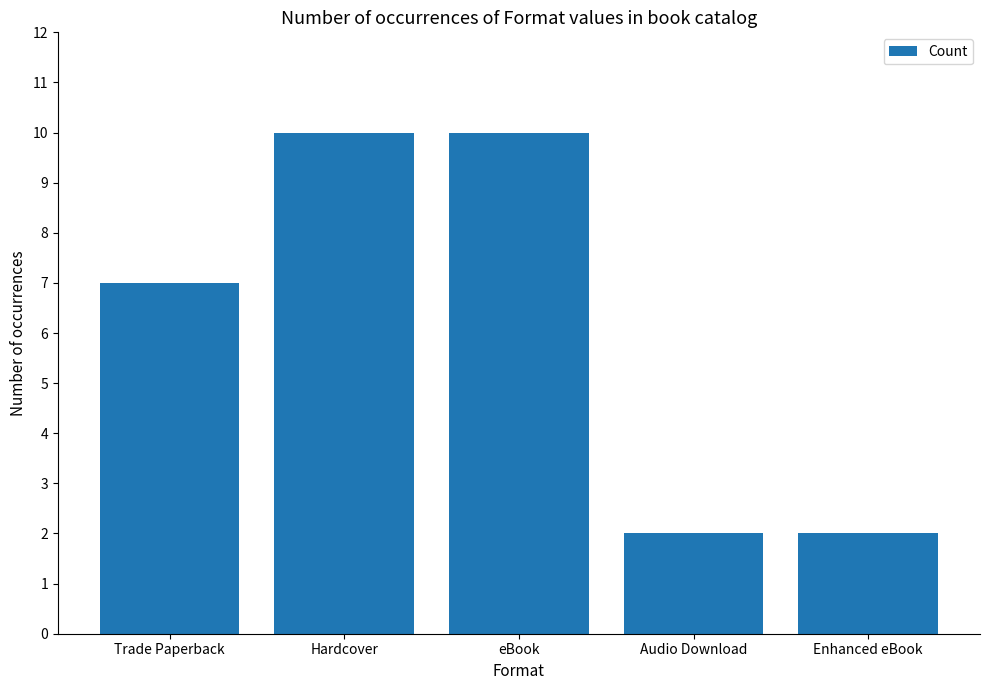

Are the bars grouped side by side (vs. stacked)?

No